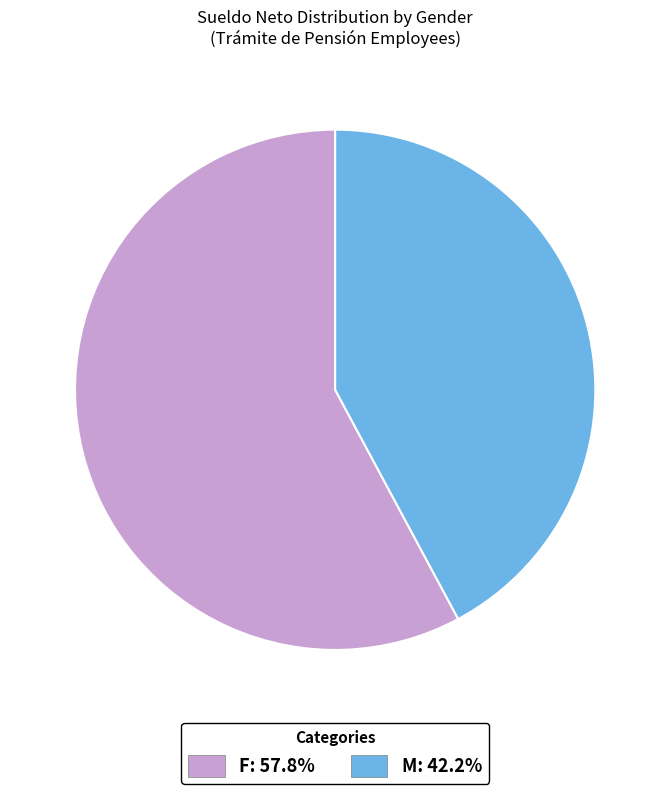

Does any single category account for the majority?

Yes